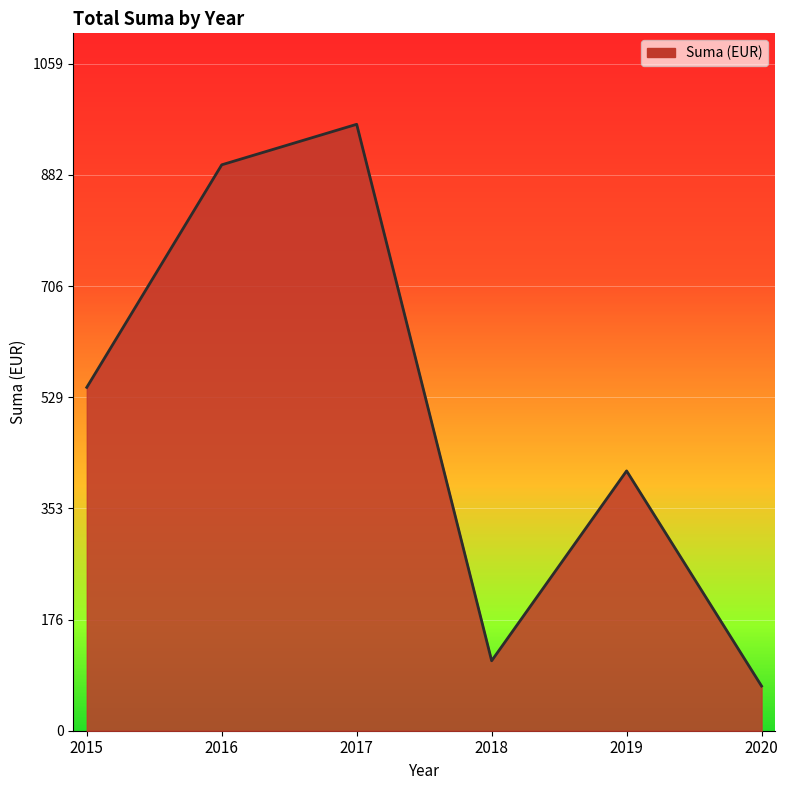

Where is the data nearest to the value 516?

2015